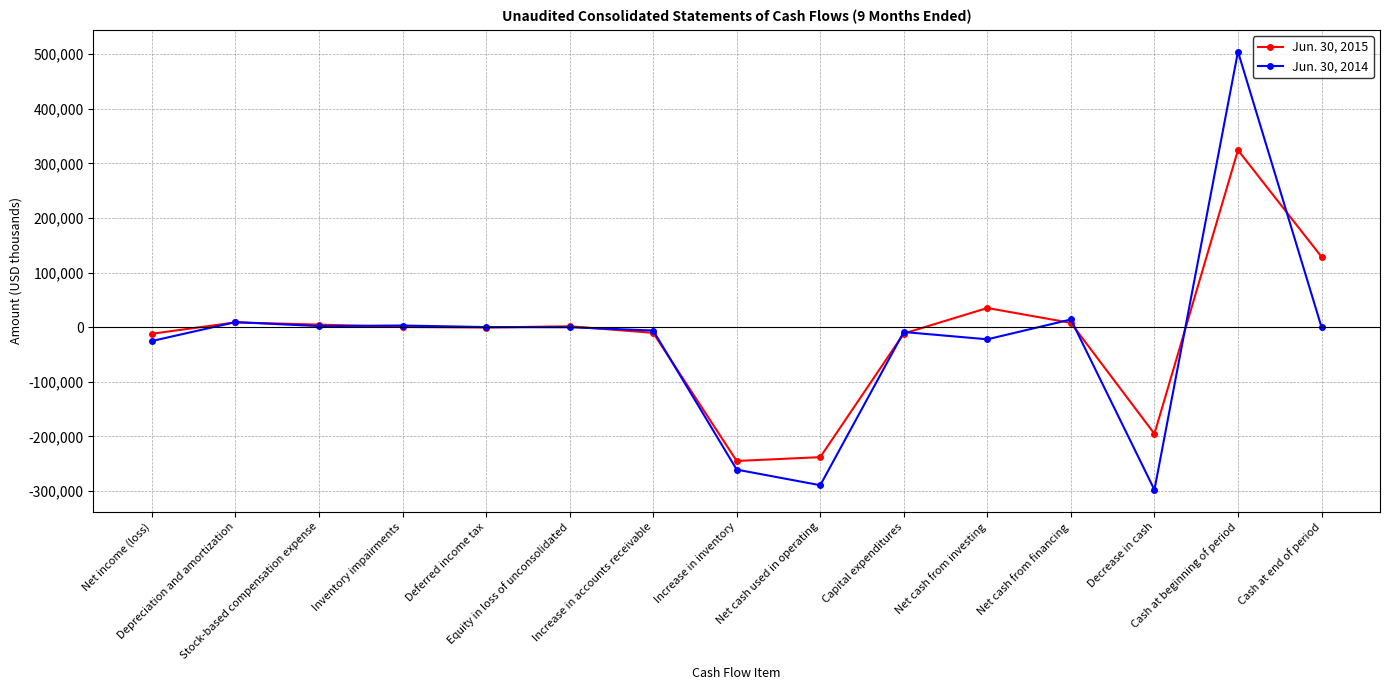

Rank the series by their maximum value, from highest to lowest.

Jun. 30, 2014, Jun. 30, 2015